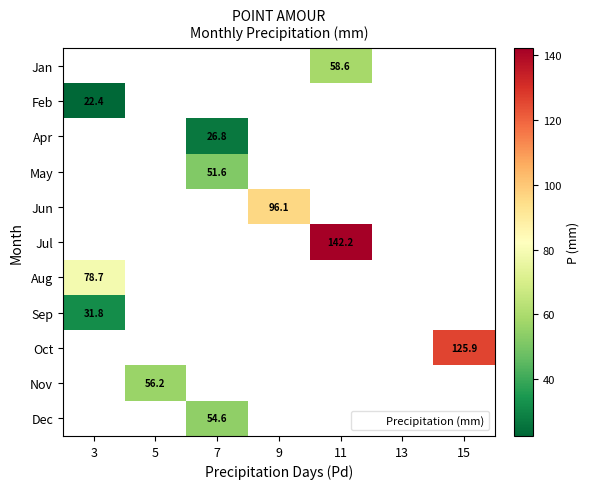

List the labels in order of Jan value, smallest first.

3, 5, 7, 9, 11, 13, 15